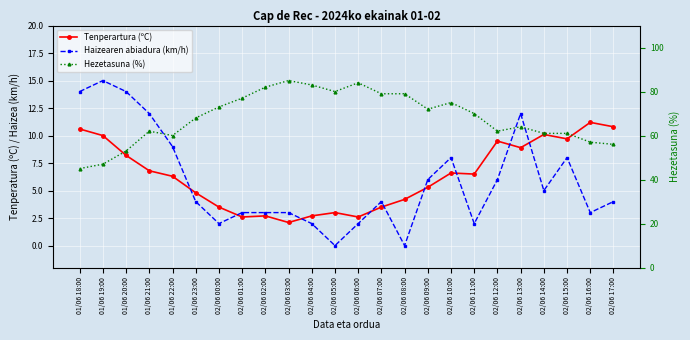

What is the difference between the second highest and minimum values in the Hezetasuna (%) series?

39.0